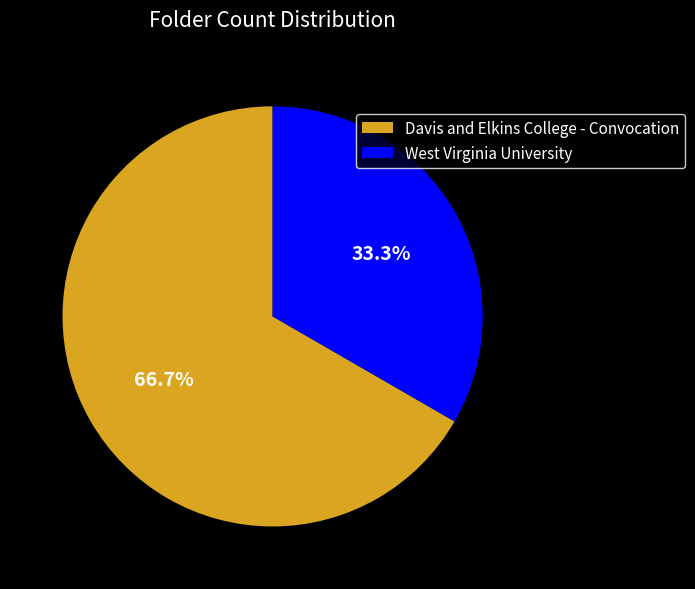

Is Davis and Elkins College - Convocation the majority of the pie?

Yes